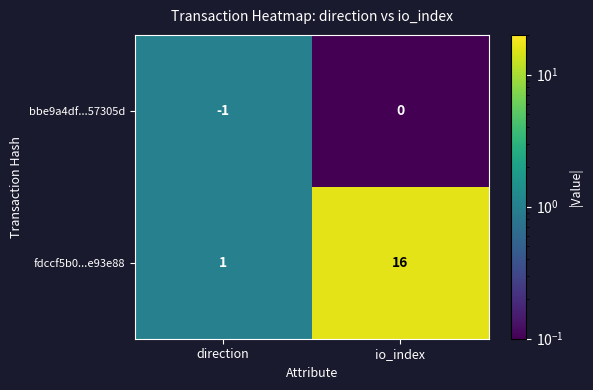

What is the sum of all fdccf5b0...e93e88 values?

17